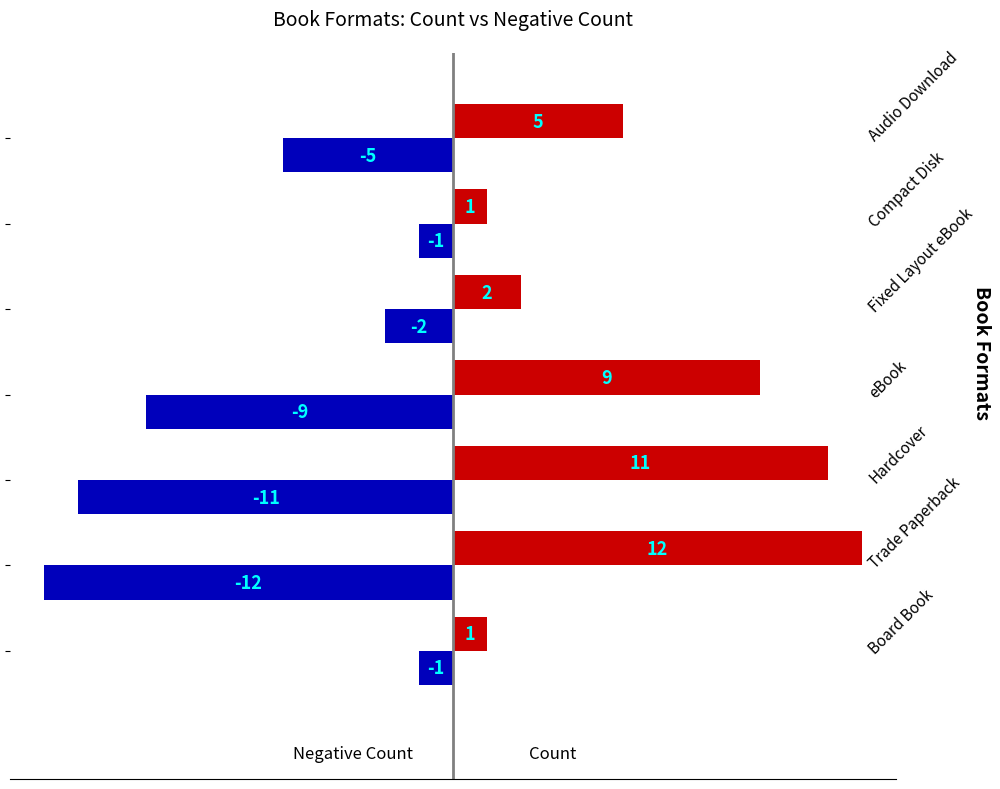

What is the maximum value shown in the chart?

12